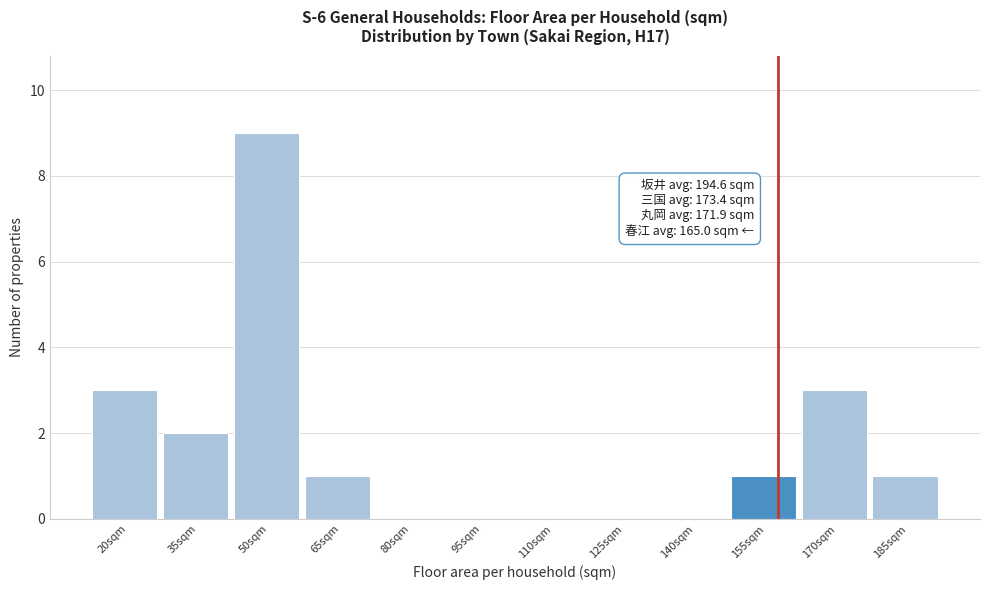

Reading left to right, list all the values displayed in this chart.

20sqm=3	35sqm=2	50sqm=9	65sqm=1	80sqm=0	95sqm=0	110sqm=0	125sqm=0	140sqm=0	155sqm=1	170sqm=3	185sqm=1